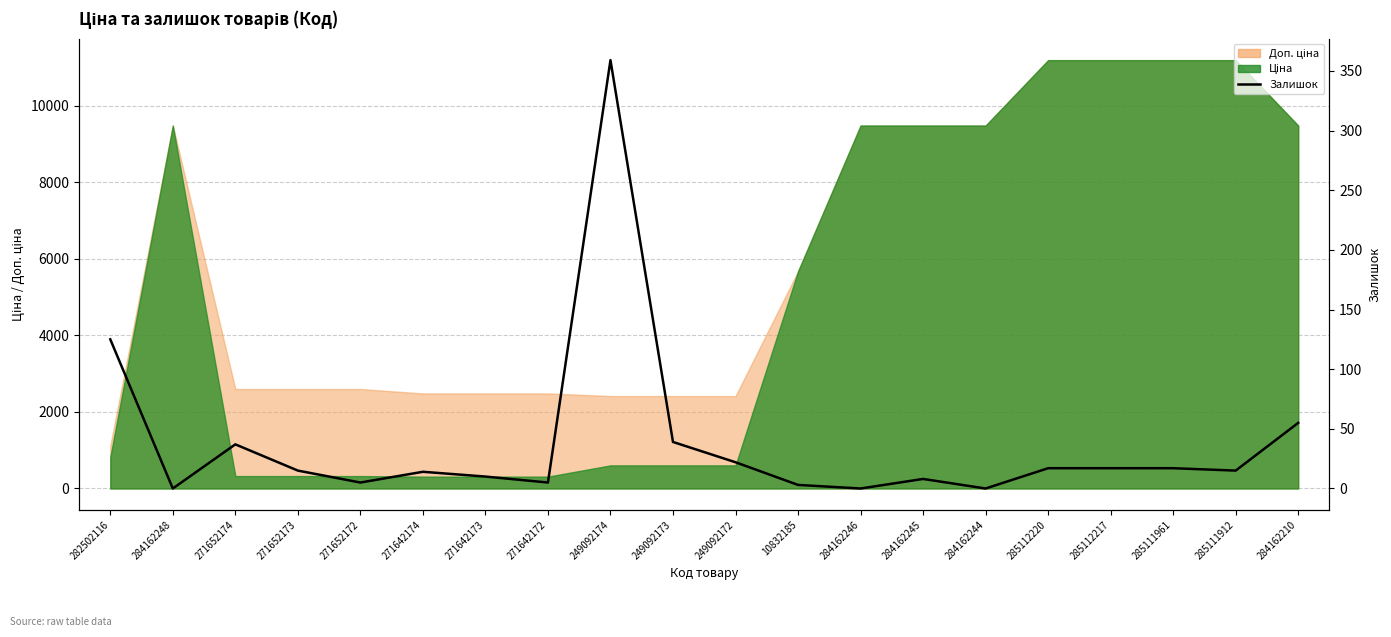

Where is the data nearest to the value 179?

282502116